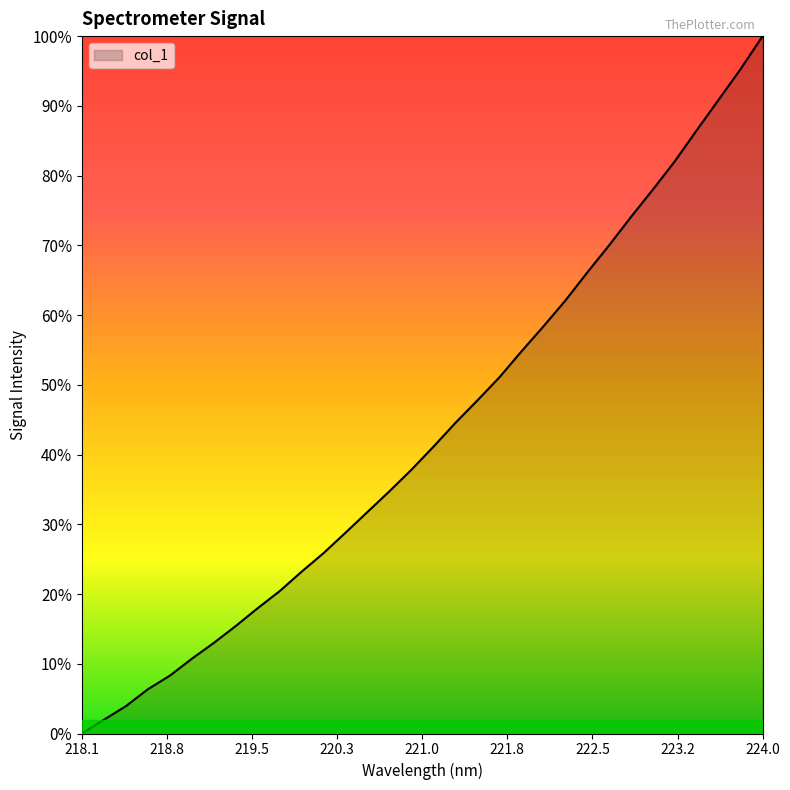

Does the chart have visible grid lines?

No